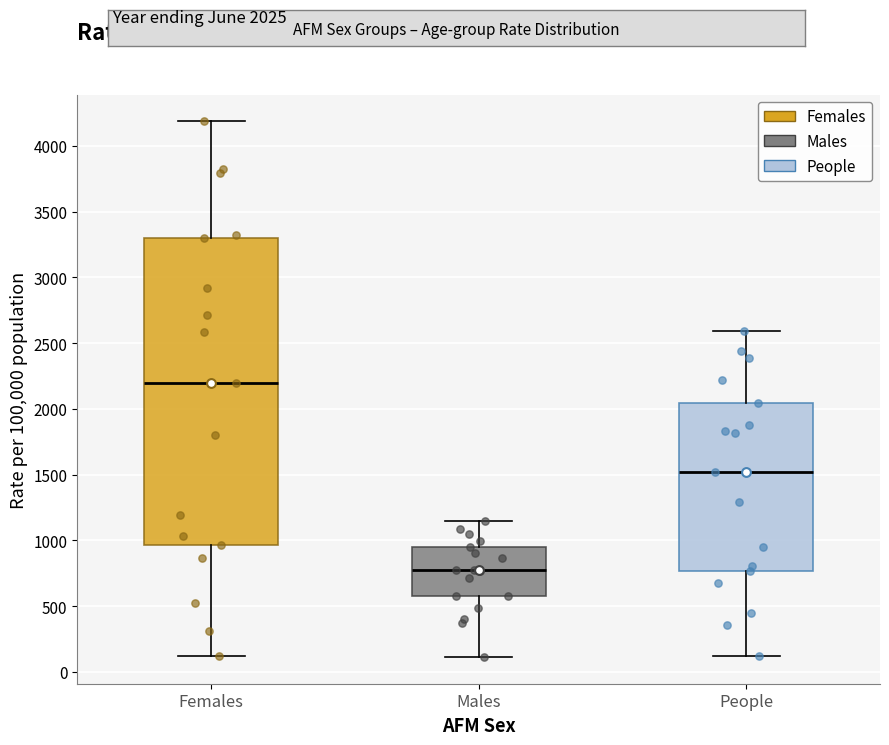

Reading left to right, read every box against the y-axis: the position of its median line, the range the box covers, and the ends of its whiskers. The values are not printed on the chart, so give them approximately, as read against the axis.

Females: median 2200, box 950 to 3300, whiskers 100 to 4200
Males: median 800, box 600 to 950, whiskers 100 to 1150
People: median 1500, box 750 to 2050, whiskers 100 to 2600